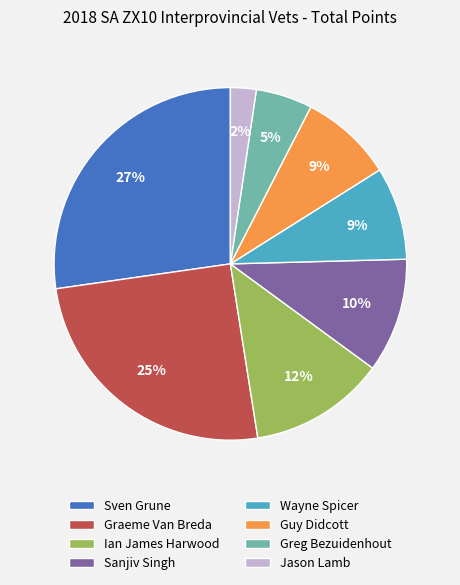

Which has a higher value, Sanjiv Singh or Sven Grune?

Sven Grune